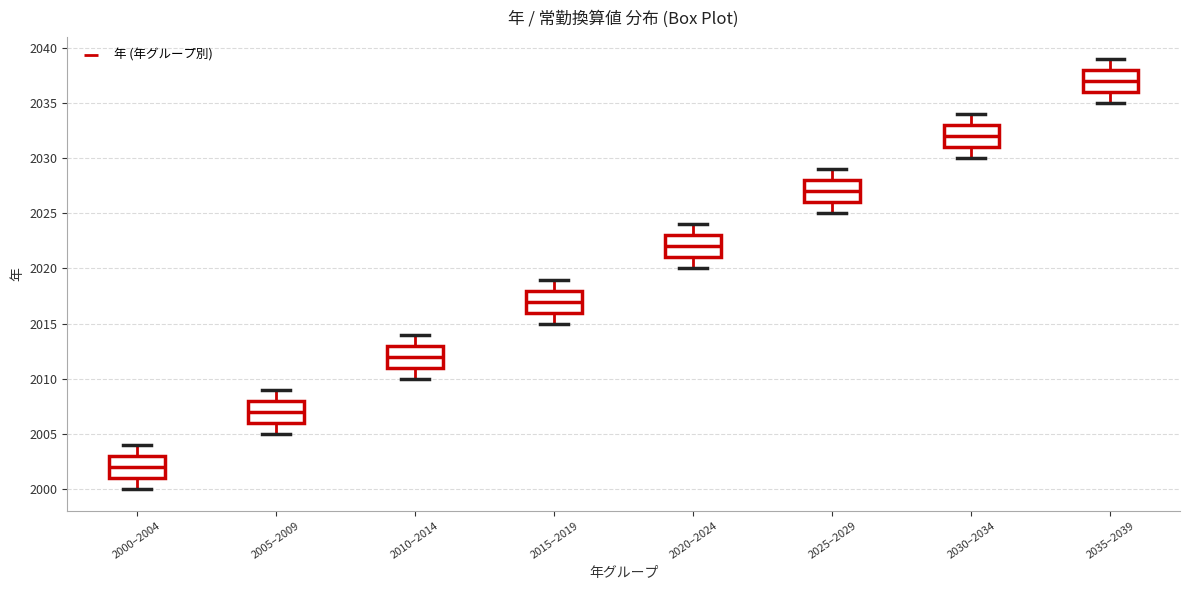

Which box's median line is the highest?

2035–2039